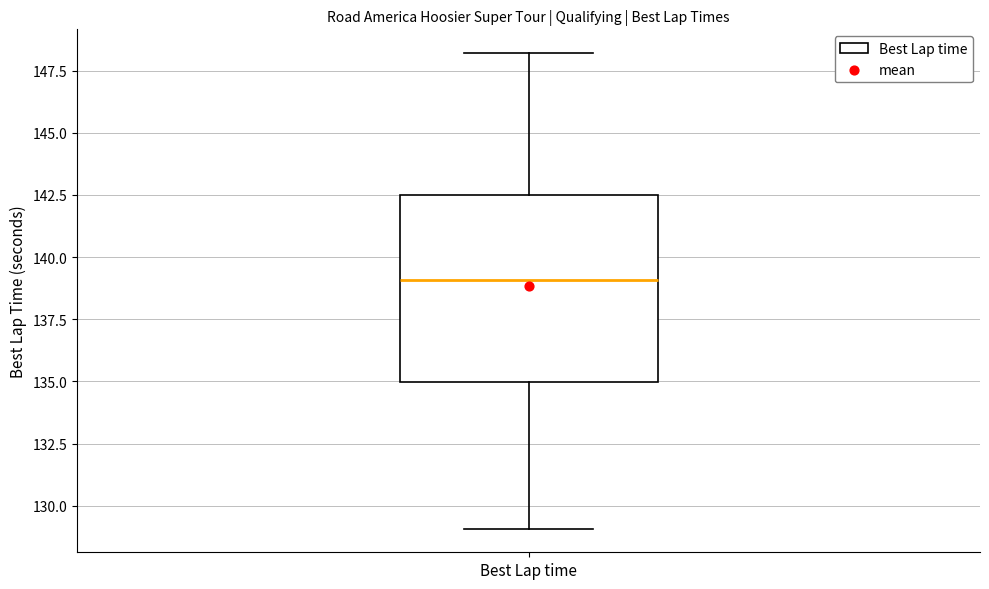

Transcribe this box plot: give where the median line is, the range the box spans, and where the two whiskers end, as read against the y-axis. The values are not printed on the chart, so give them approximately, as read against the axis.

median 139.0, box 135.0 to 142.5, whiskers 129.0 to 148.0